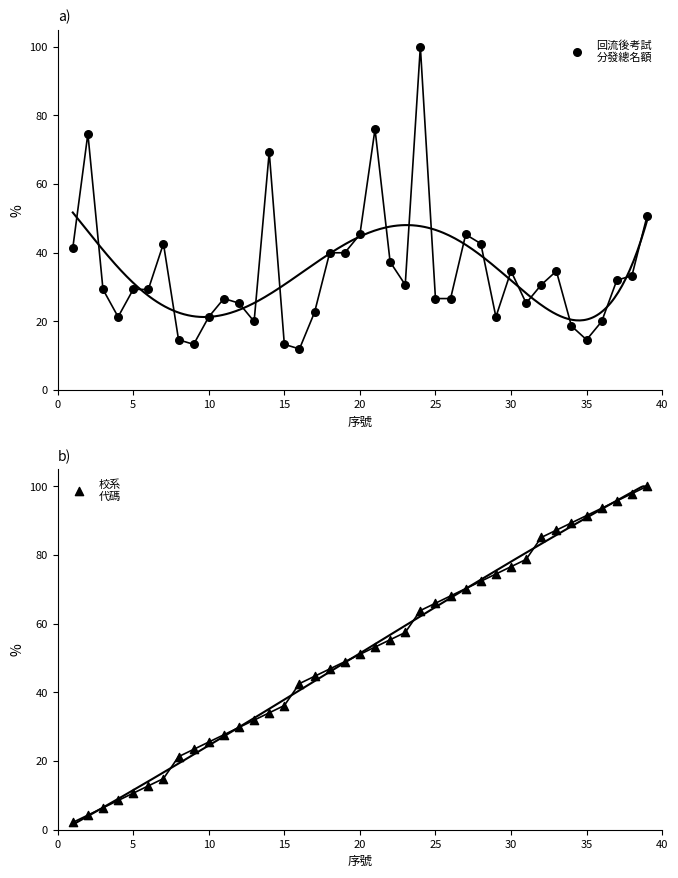

Which series has the largest Y range (max minus min)?

校系
代碼